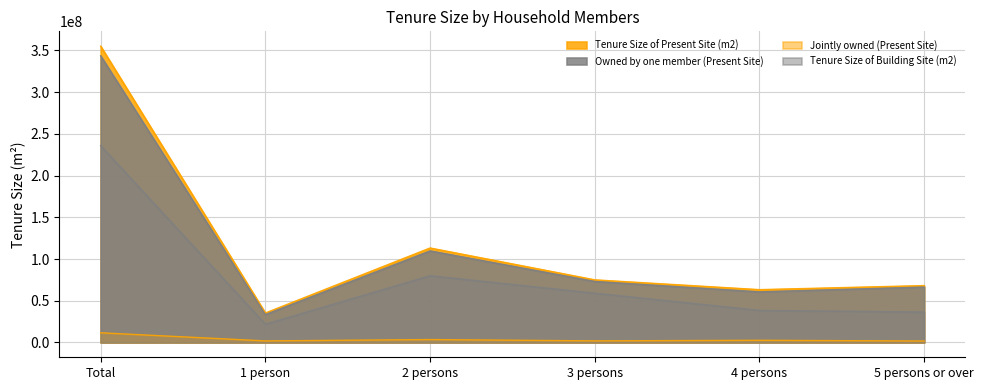

Rank the series by their maximum value, from lowest to highest.

Jointly owned (Present Site), Tenure Size of Building Site (m2), Owned by one member (Present Site), Tenure Size of Present Site (m2)